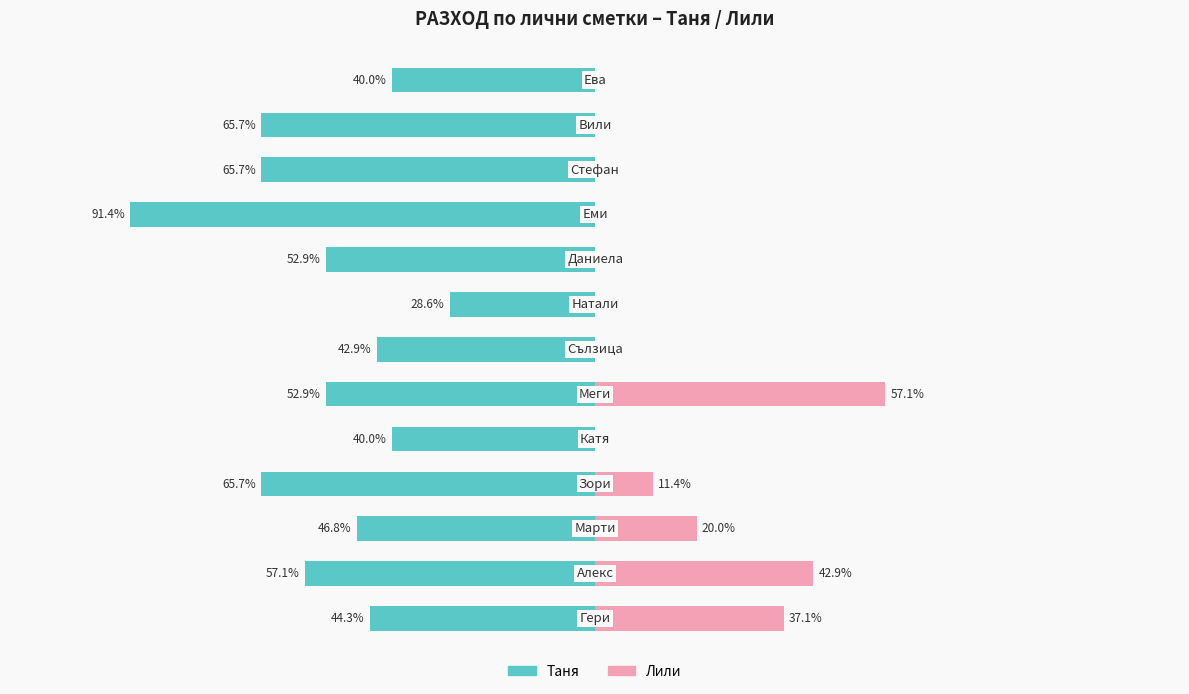

Which has a higher value, 3 or 4?

4